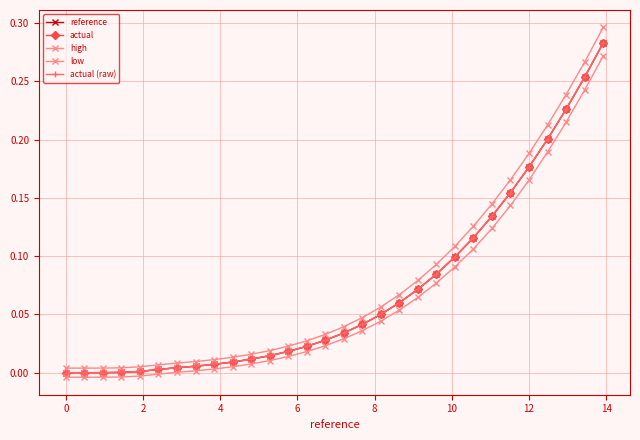

Does the chart have visible grid lines?

Yes